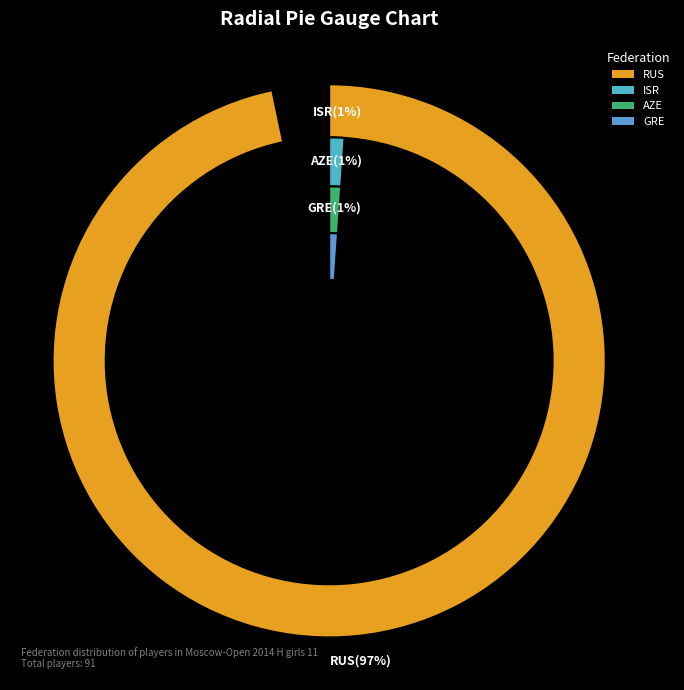

What percentage is the GRE slice, to the nearest percent?

1%